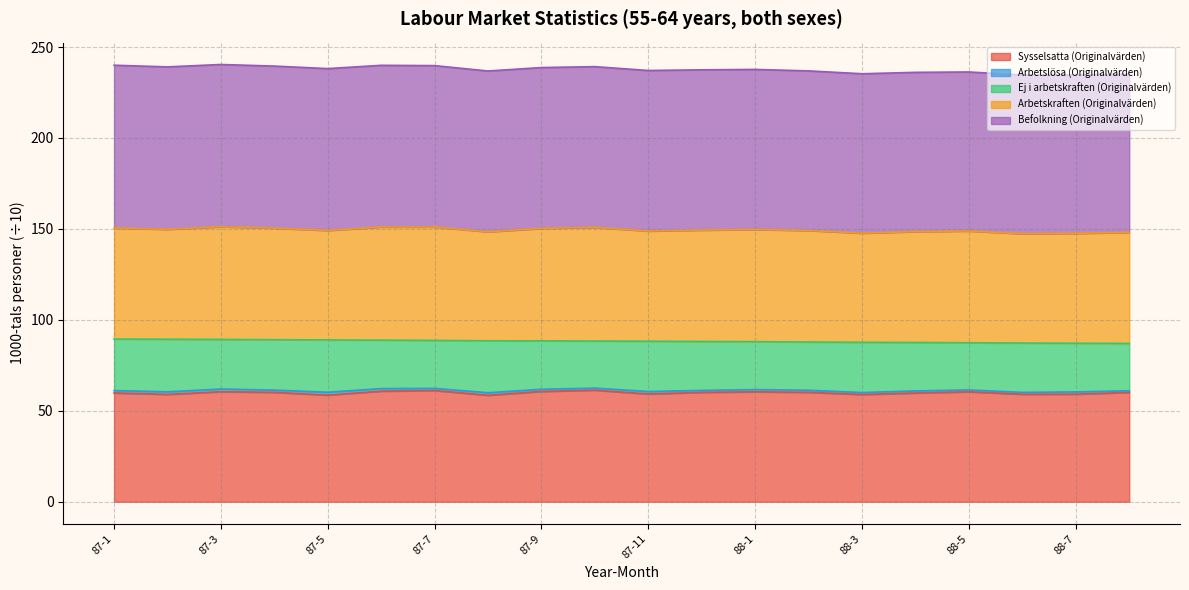

Which series changed the most between 87-6 and 87-11?

Arbetskraften (Originalvärden)